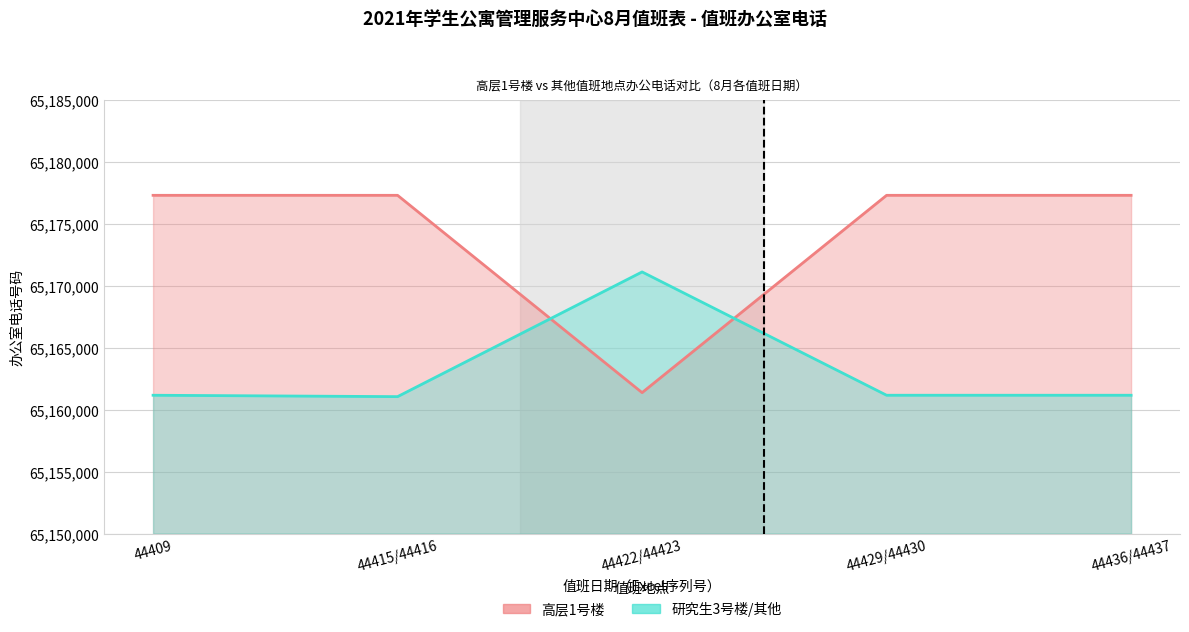

At 44409, list the series in order from largest to smallest.

高层1号楼, 研究生3号楼/其他